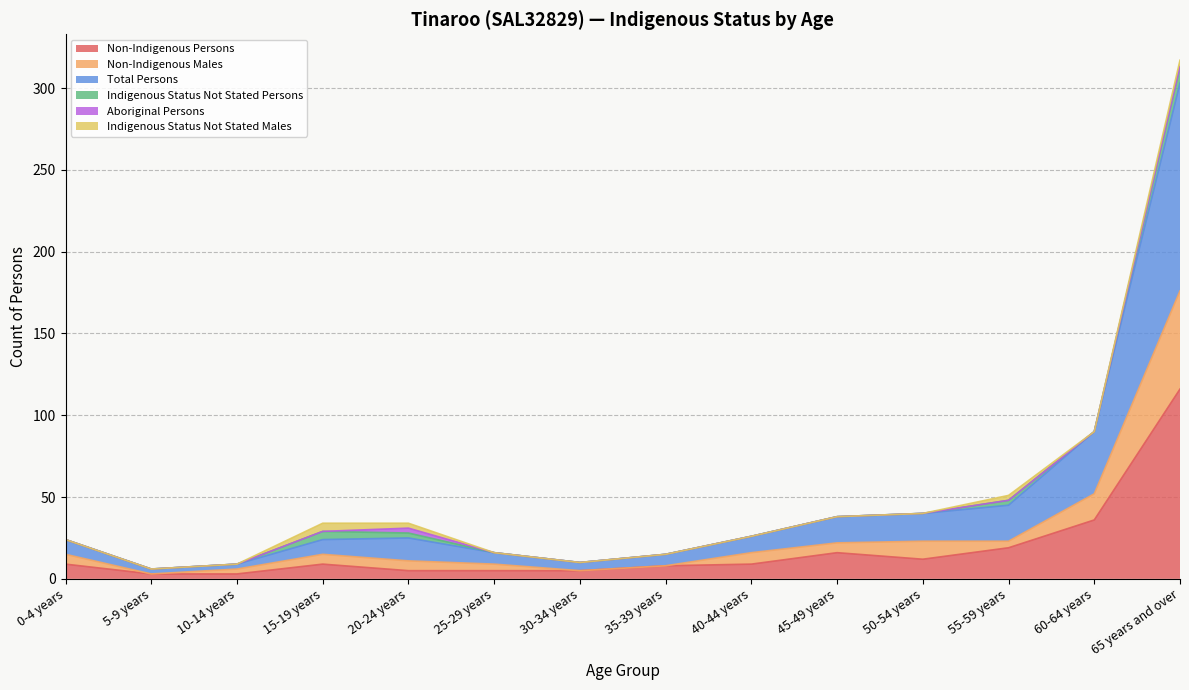

The value of Non-Indigenous Males at 15-19 years is 22. True or false?

False